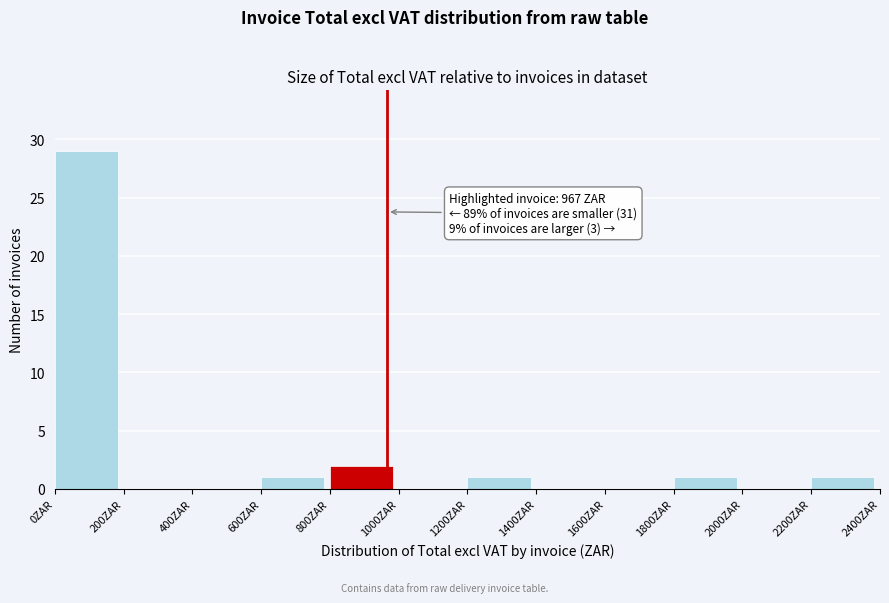

Over which range of the x-axis is the bar tallest?

0 to 200